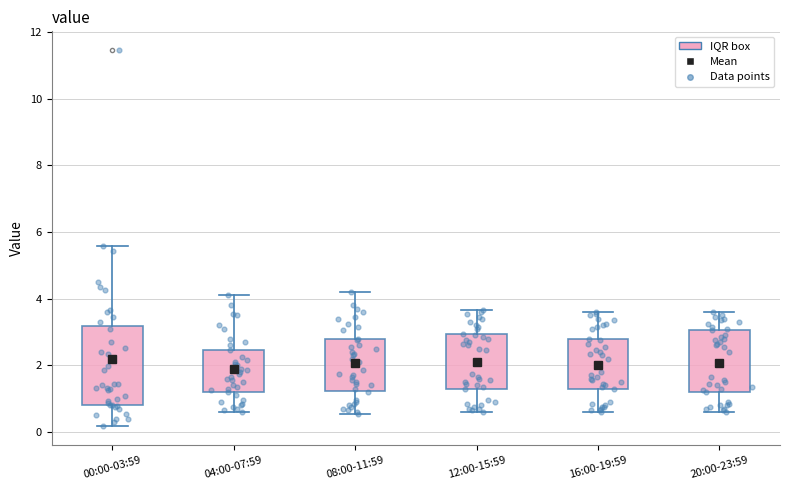

Where does the lower whisker of the box for 16:00-19:59 end on the y-axis? The values are not printed on the chart, so give them approximately, as read against the axis.

0.6